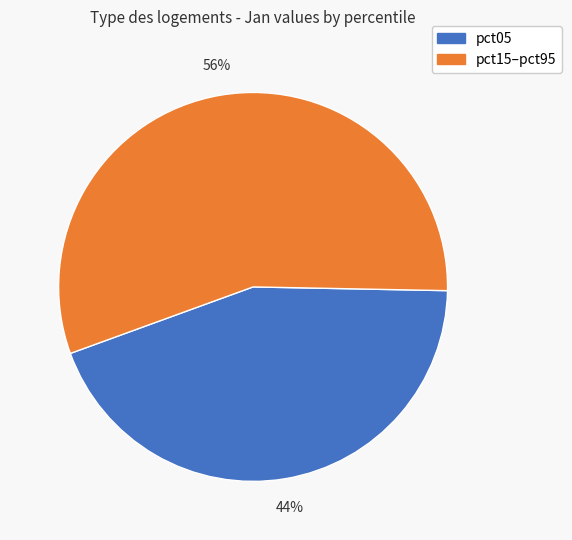

To the nearest percent, what is the difference between the largest and smallest slice percentages?

12%